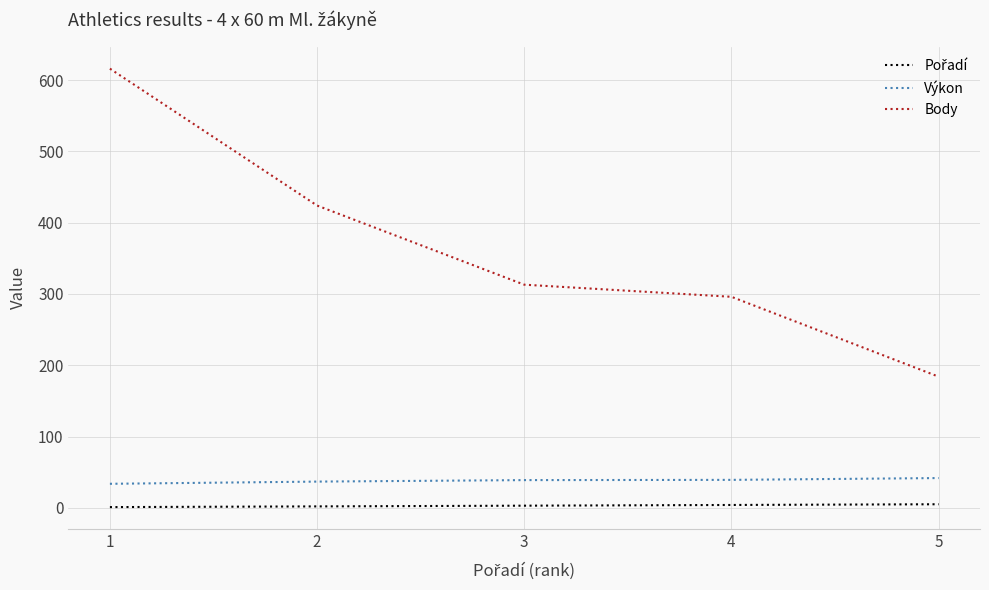

What is the difference between the maximum and minimum values in the Výkon series?

8.0